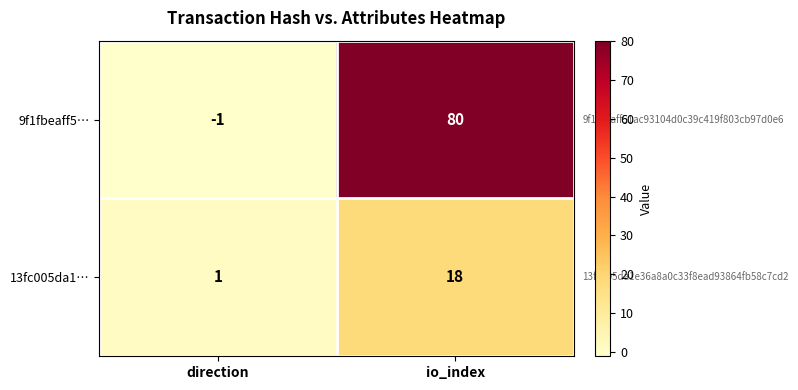

The value of 13fc005da1… at direction is 1. True or false?

True